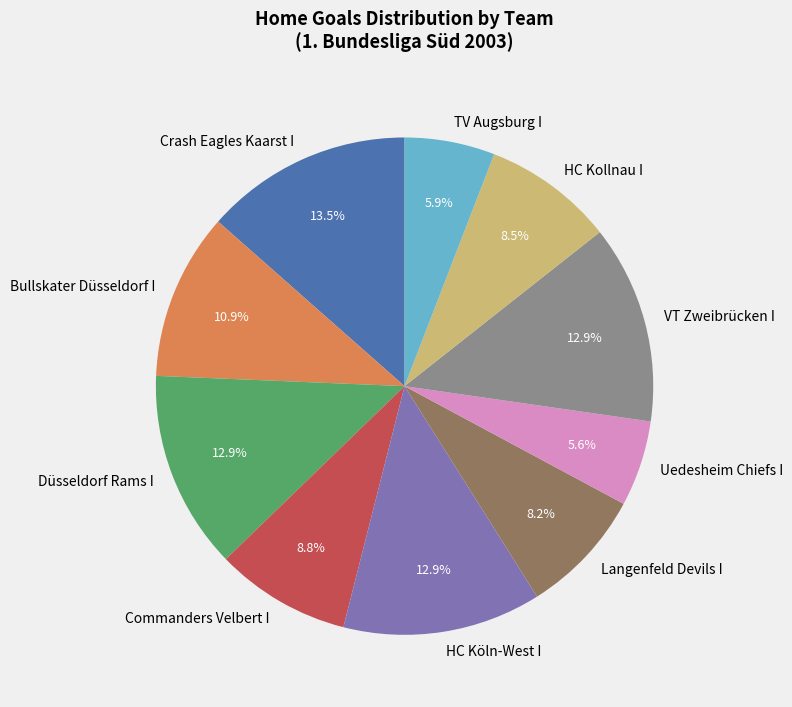

To the nearest percent, what percentage of the pie is HC Köln-West I?

13%